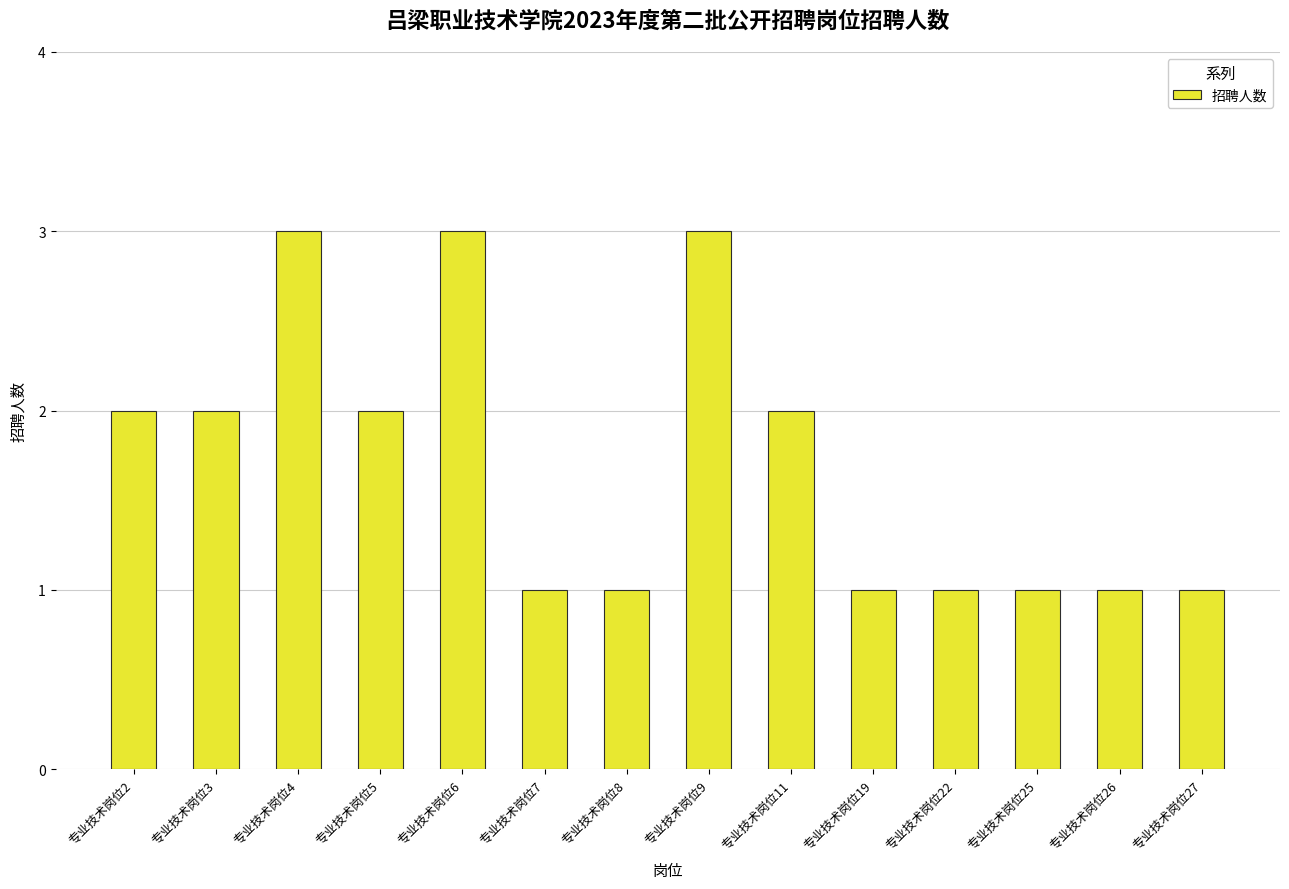

Approximately how many times larger is the value at 专业技术岗位8 compared to 专业技术岗位3?

0.5